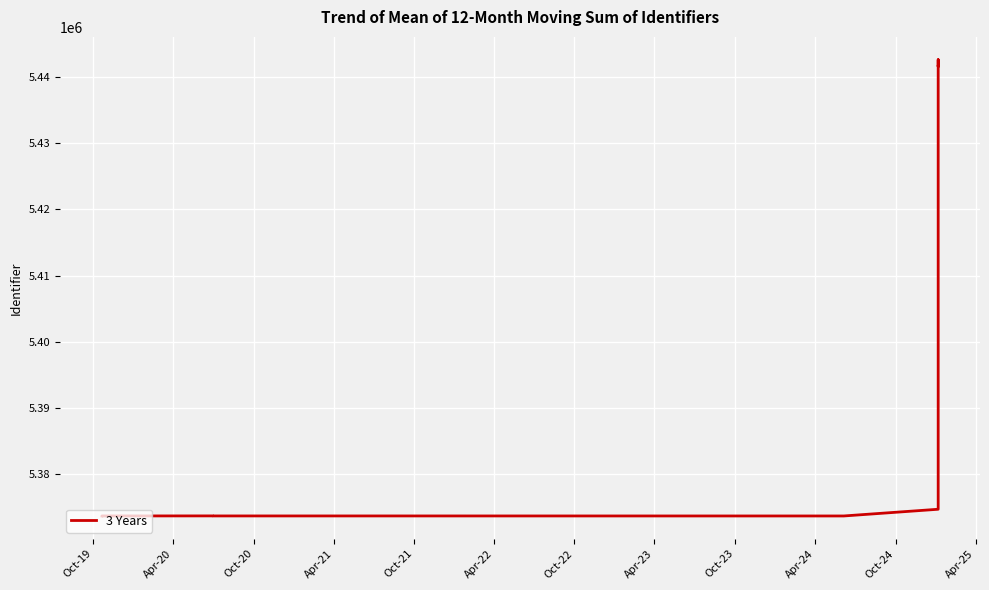

Reading right to left, list all the values displayed in this chart.

5441637.0	5441636.3	5442656.3	5374660.7	5374657.7	5373640.7	5373647.0	5373652.0	5373645.0	5373637.0